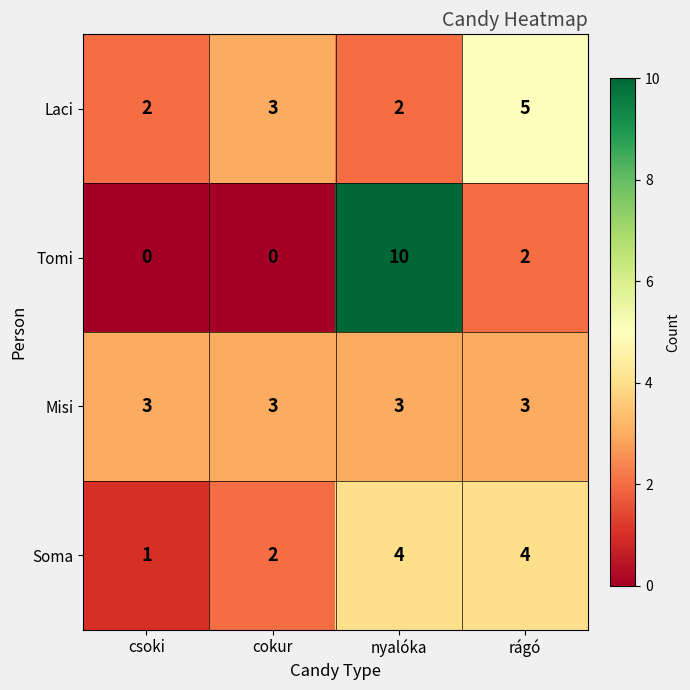

How many Soma values are between 2 and 4?

3